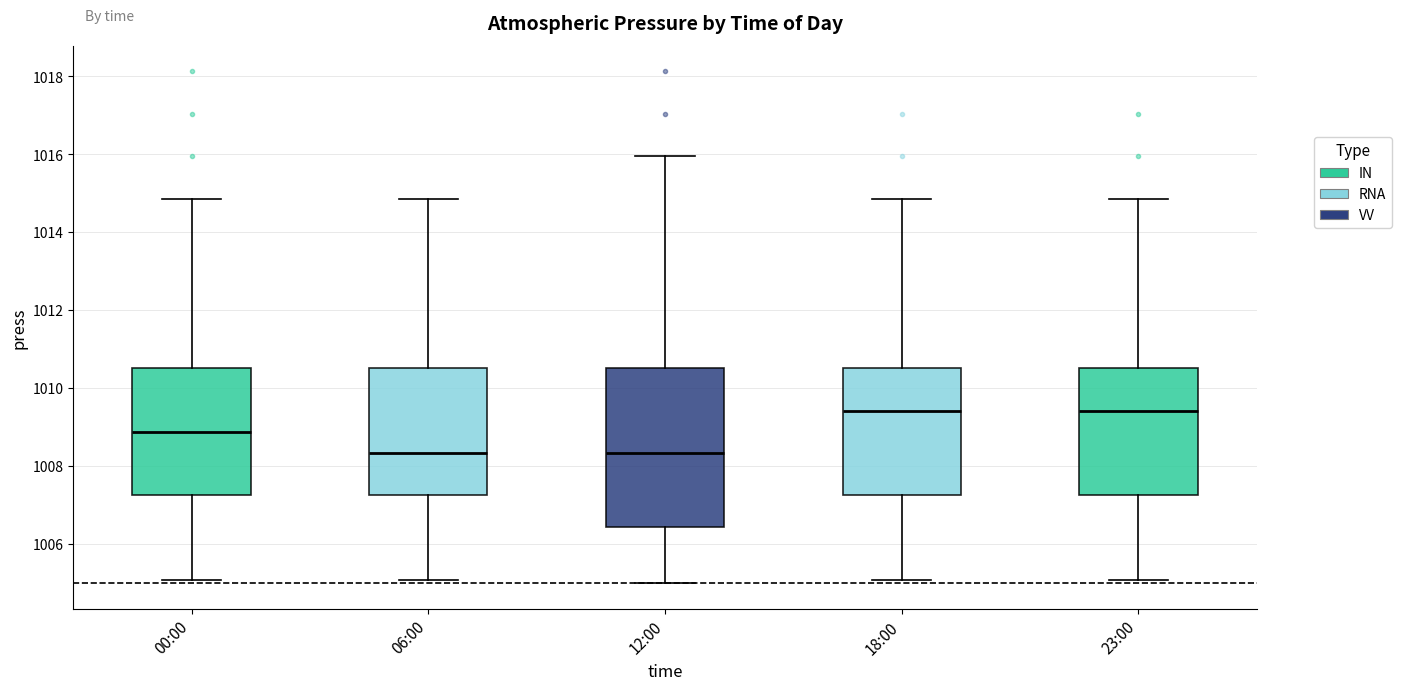

Reading left to right, read every box against the y-axis: the position of its median line, the range the box covers, and the ends of its whiskers. The values are not printed on the chart, so give them approximately, as read against the axis.

00:00: median 1008.8, box 1007.2 to 1010.6, whiskers 1005.0 to 1014.8
06:00: median 1008.4, box 1007.2 to 1010.6, whiskers 1005.0 to 1014.8
12:00: median 1008.4, box 1006.4 to 1010.6, whiskers 1005.0 to 1016.0
18:00: median 1009.4, box 1007.2 to 1010.6, whiskers 1005.0 to 1014.8
23:00: median 1009.4, box 1007.2 to 1010.6, whiskers 1005.0 to 1014.8